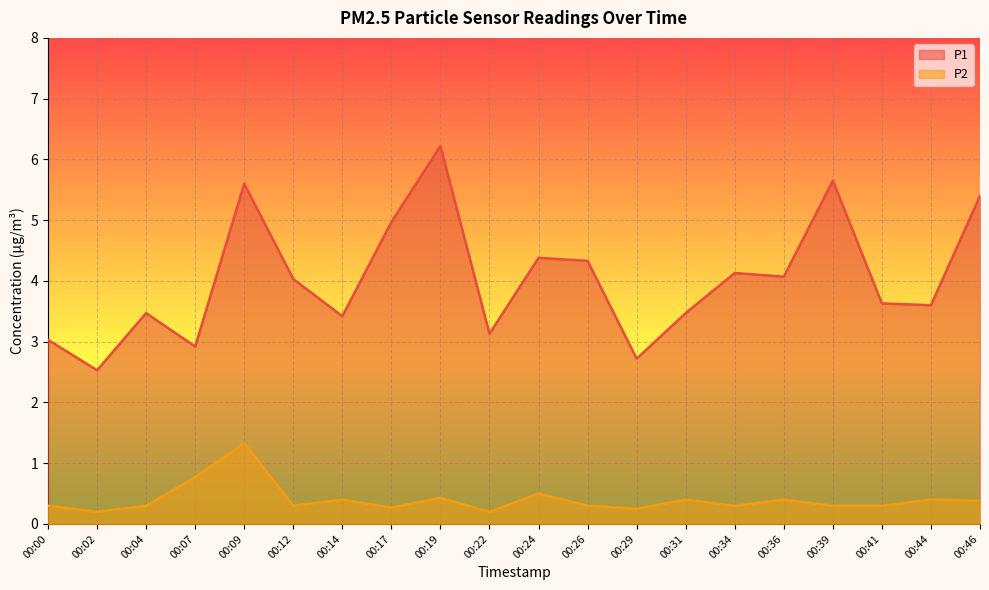

What is the sum of all P2 values?

8.0